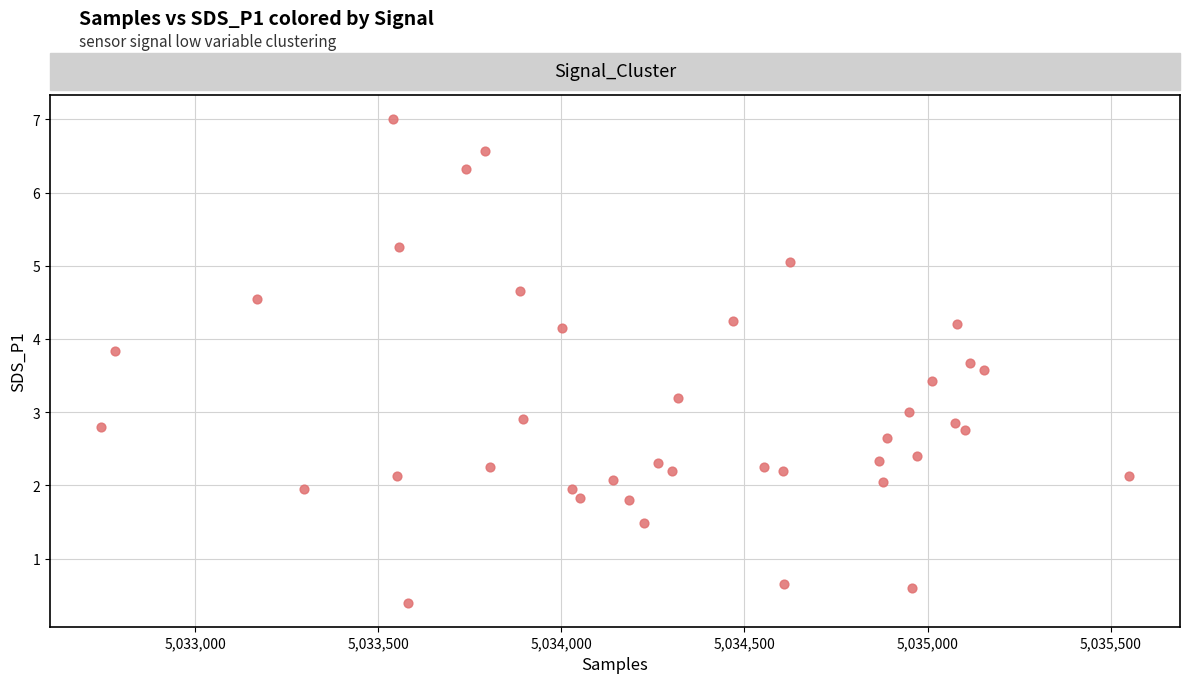

What is the range of Y values (max minus min)?

6.6